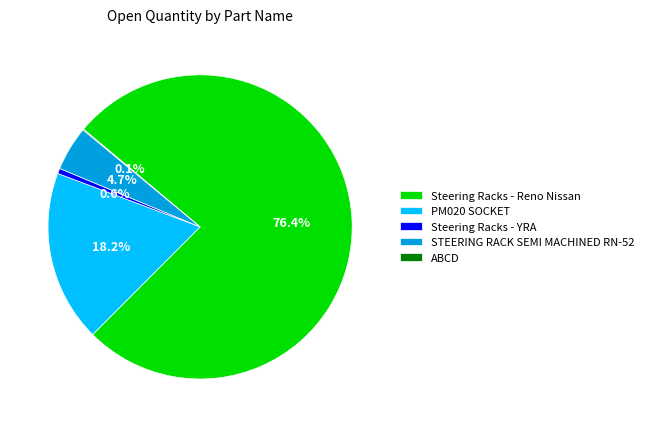

True or false: PM020 SOCKET accounts for 18% of the total.

True